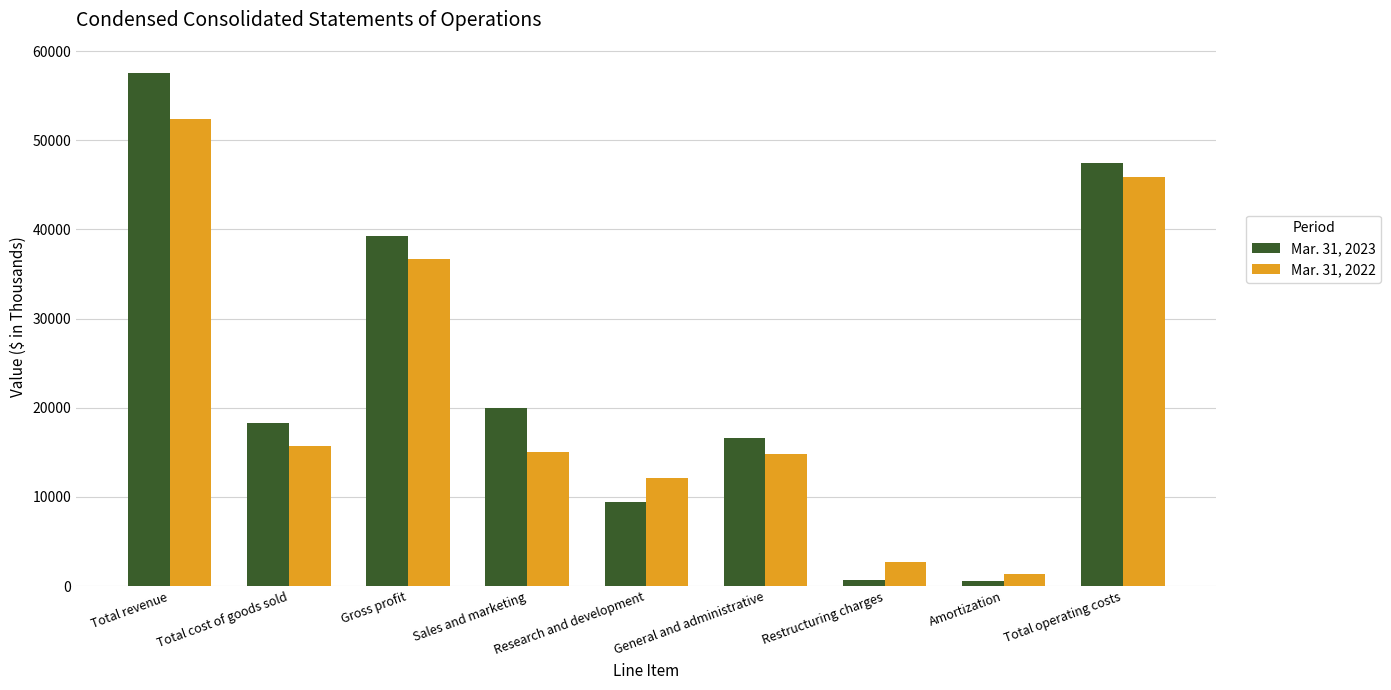

Rank the series by their maximum value, from lowest to highest.

Mar. 31, 2022, Mar. 31, 2023